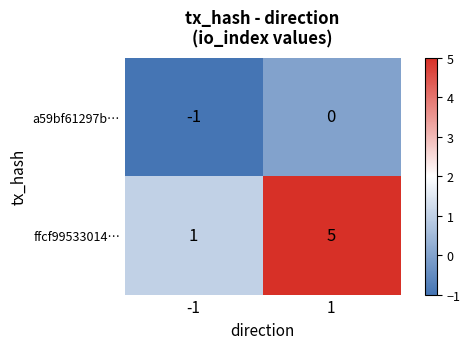

List the series in order of their peak value, highest first.

ffcf99533014…, a59bf61297b…